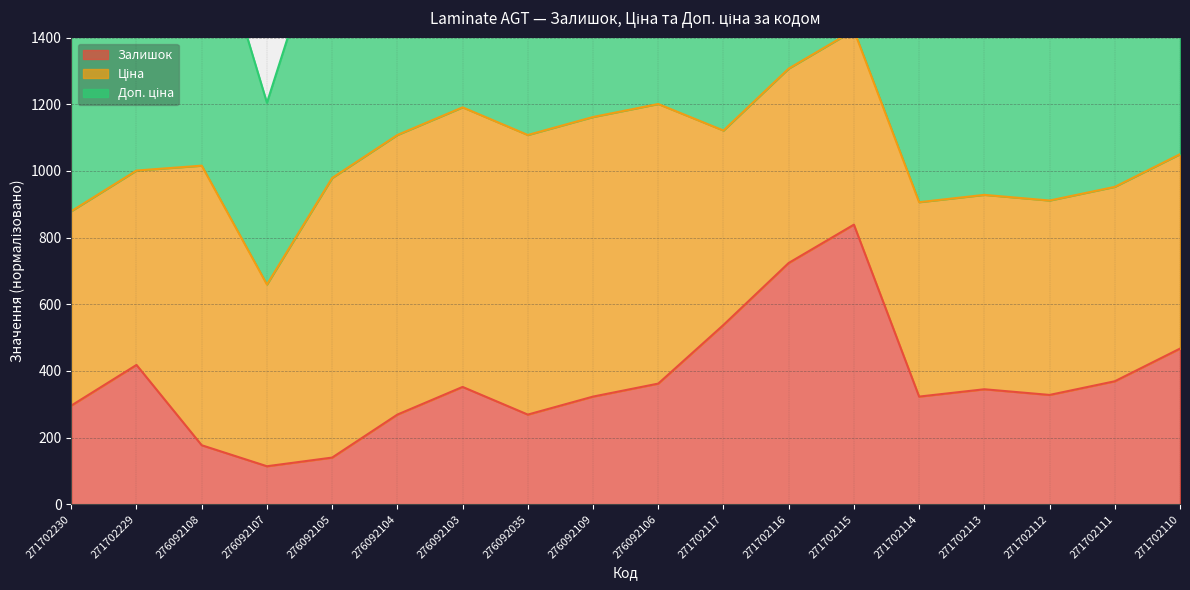

What is the difference between the second highest and minimum values in the Залишок series?

610